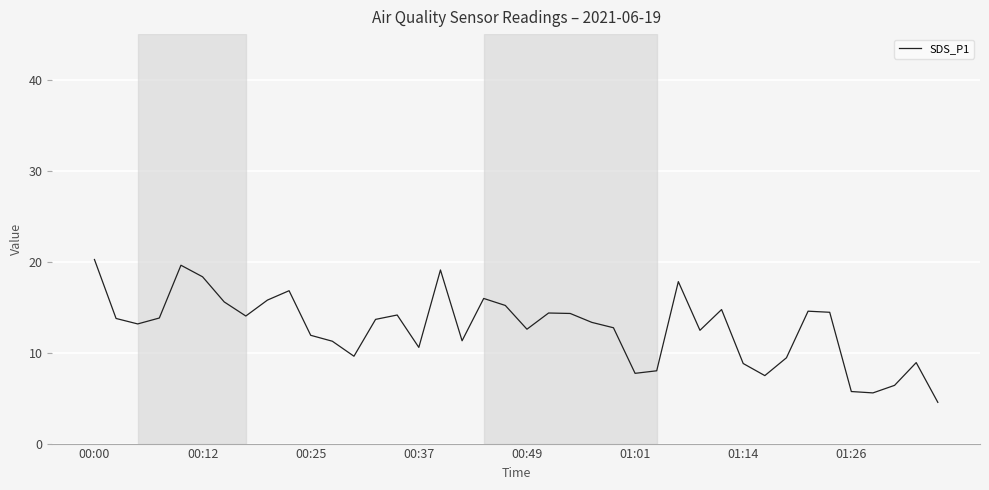

What is the greatest value displayed?

20.2